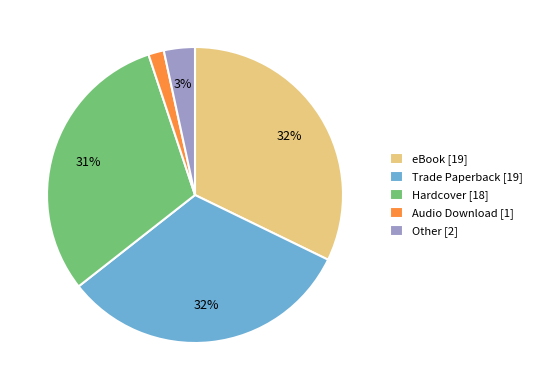

Does eBook account for over 50% of the chart?

No